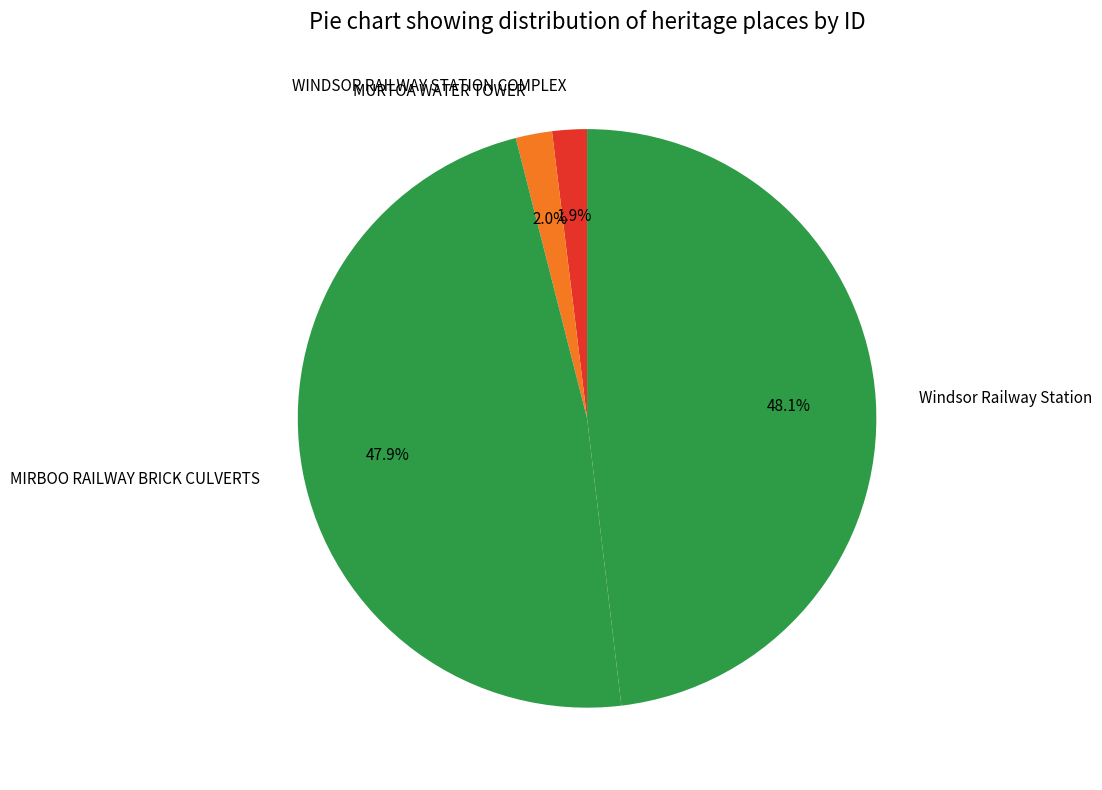

Does MURTOA WATER TOWER represent more than half of the total?

No